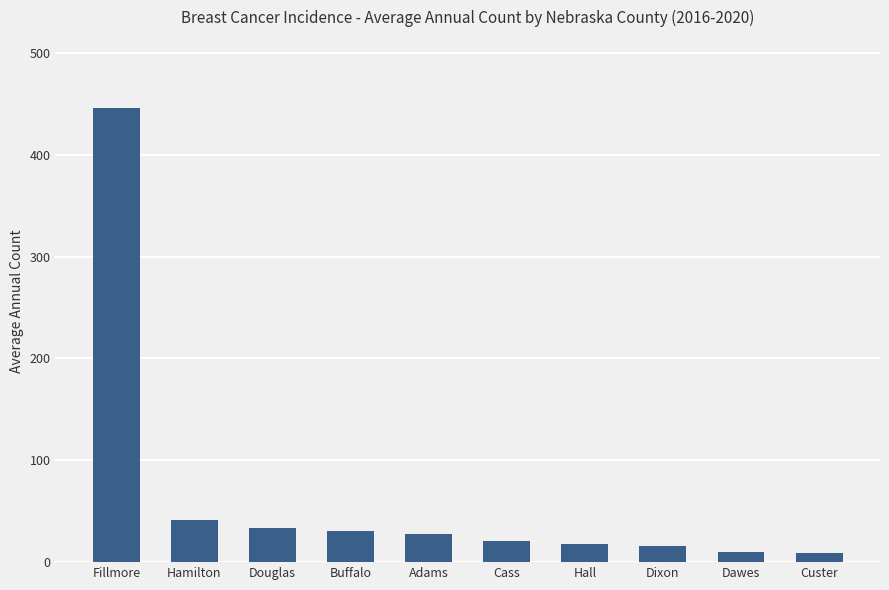

What is the label of the 6th bar from the left?

Cass